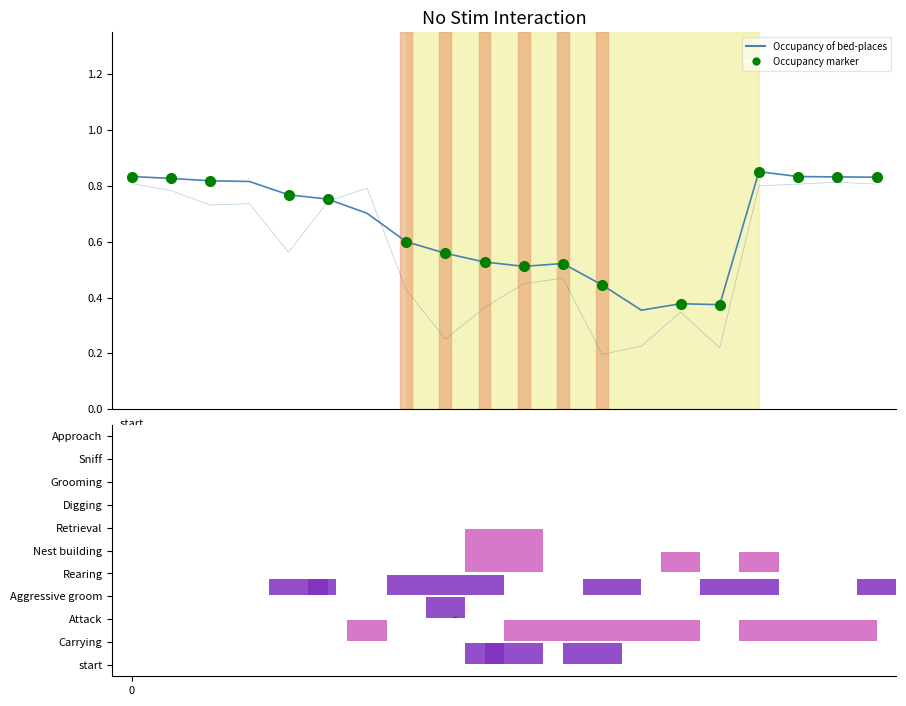

Reading left to right, list all the values displayed in this chart.

Occupancy of bed-places: 0.8	0.8	0.8	0.8	0.8	0.8	0.7	0.6	0.6	0.5	0.5	0.5	0.4	0.4	0.4	0.4	0.9	0.8	0.8	0.8
Average stay (norm): 0.8	0.8	0.7	0.7	0.6	0.7	0.8	0.4	0.3	0.4	0.5	0.5	0.2	0.2	0.3	0.2	0.8	0.8	0.8	0.8